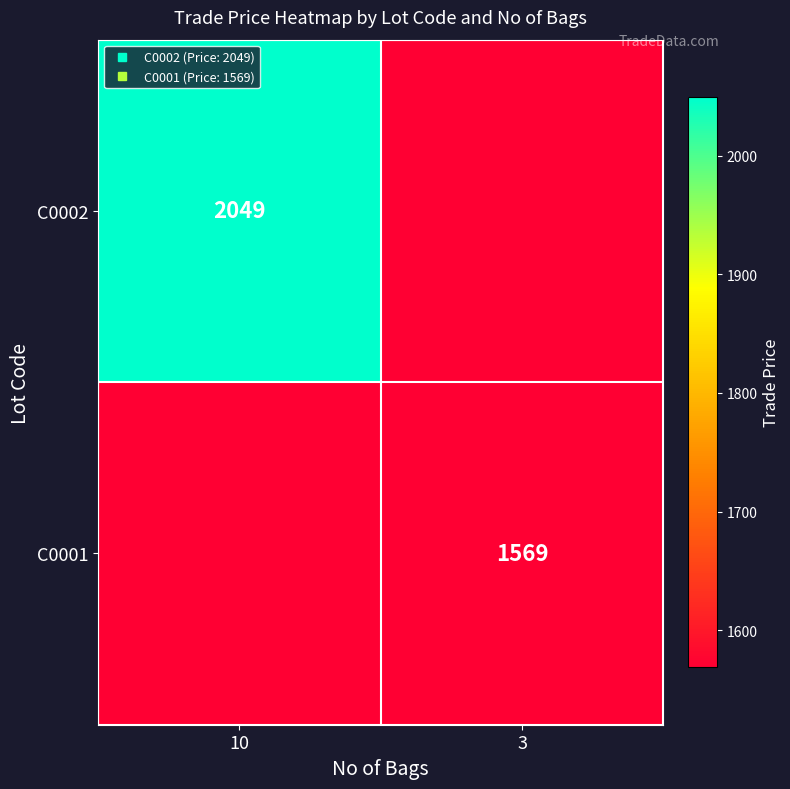

Count the number of data series in this chart.

2